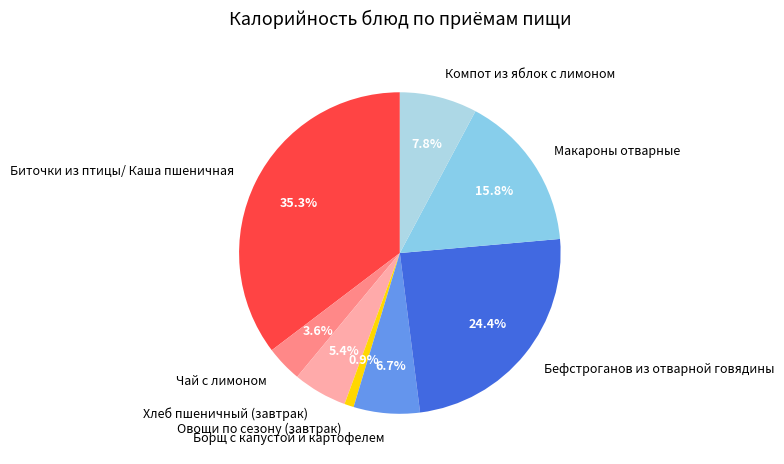

Is Макароны отварные the majority of the pie?

No